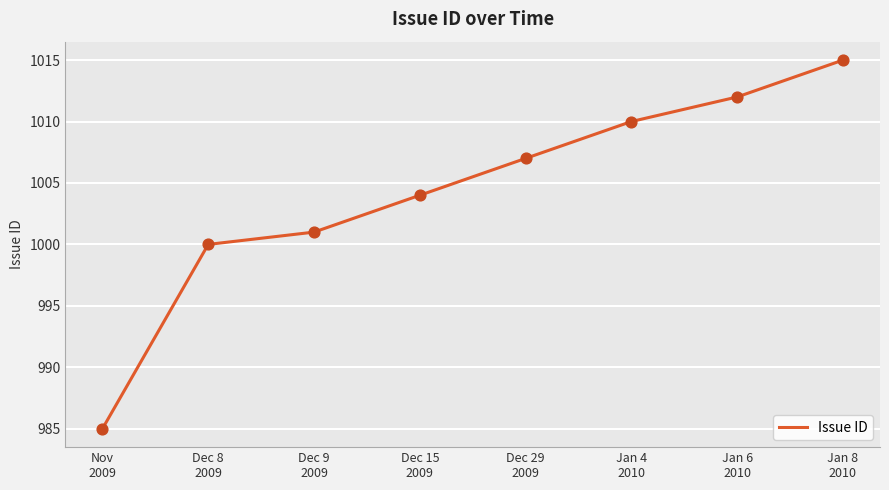

What is the change in value from Nov
2009 to Dec 9
2009?

+16